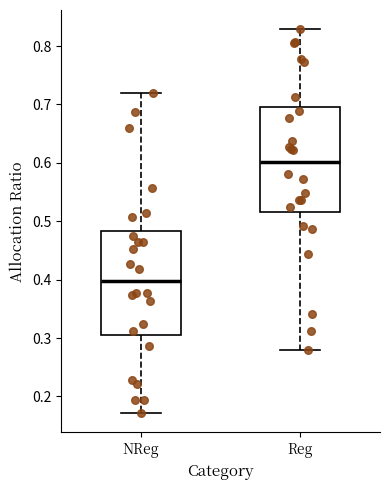

Reading left to right, read every box against the y-axis: the position of its median line, the range the box covers, and the ends of its whiskers. The values are not printed on the chart, so give them approximately, as read against the axis.

NReg: median 0.40, box 0.31 to 0.48, whiskers 0.17 to 0.72
Reg: median 0.60, box 0.52 to 0.69, whiskers 0.28 to 0.83